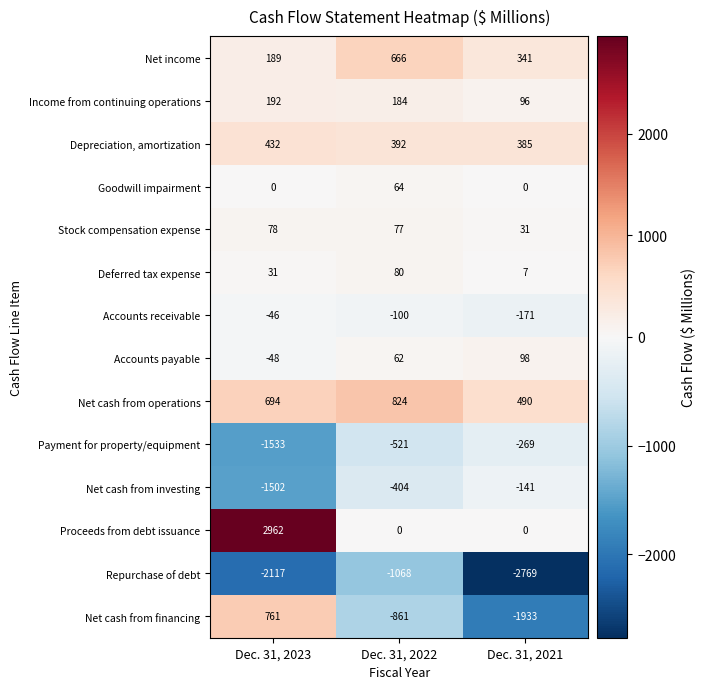

Is it true that Income from continuing operations equals 184 at Dec. 31, 2022?

True